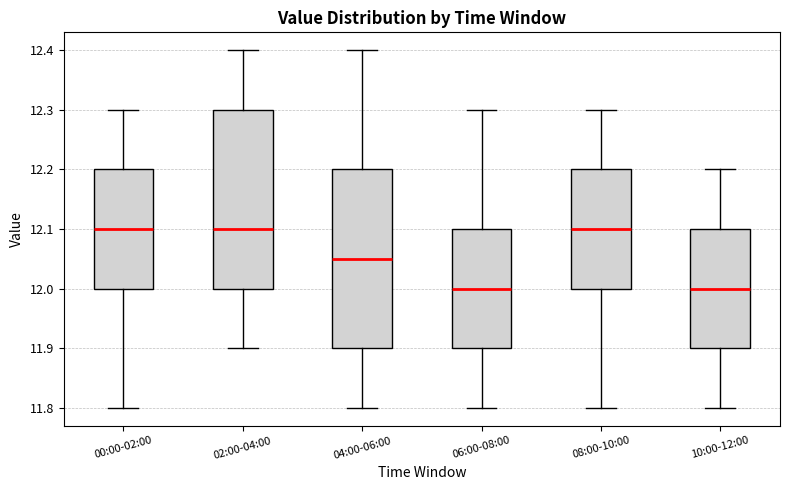

Reading left to right, transcribe this box plot: for each box, give where its median line is, the range the box spans, and where its two whiskers end, as read against the y-axis. The values are not printed on the chart, so give them approximately, as read against the axis.

00:00-02:00: median 12.10, box 12.00 to 12.20, whiskers 11.80 to 12.30
02:00-04:00: median 12.10, box 12.00 to 12.30, whiskers 11.90 to 12.40
04:00-06:00: median 12.05, box 11.90 to 12.20, whiskers 11.80 to 12.40
06:00-08:00: median 12.00, box 11.90 to 12.10, whiskers 11.80 to 12.30
08:00-10:00: median 12.10, box 12.00 to 12.20, whiskers 11.80 to 12.30
10:00-12:00: median 12.00, box 11.90 to 12.10, whiskers 11.80 to 12.20